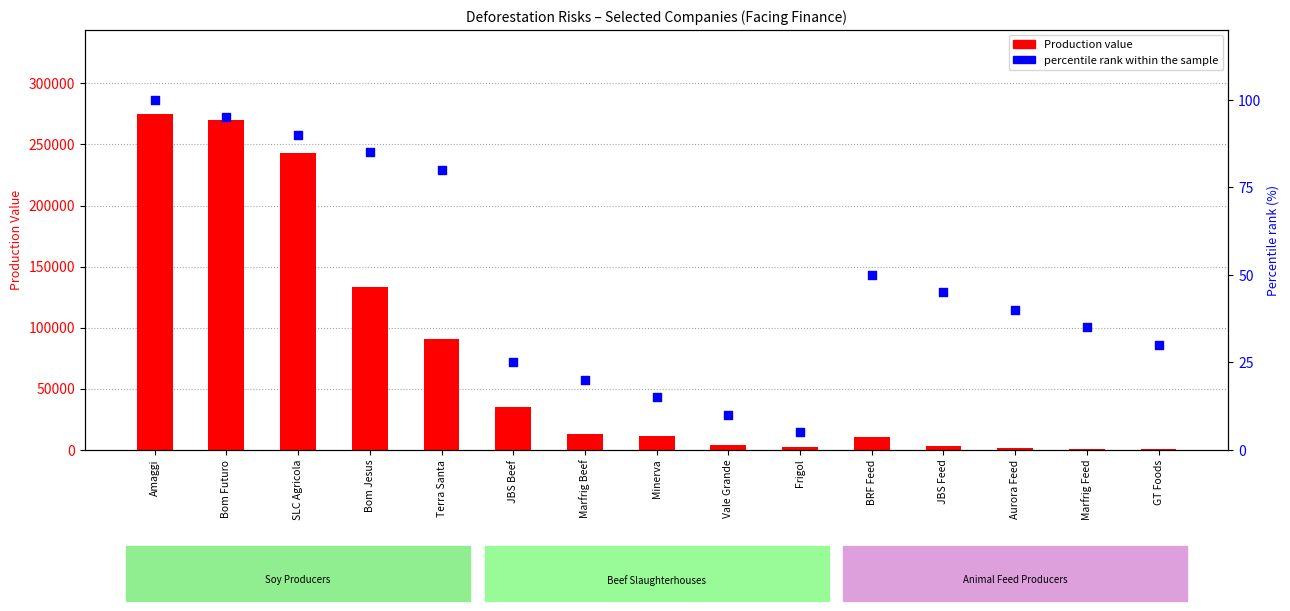

At which category is the sum across all series the highest?

Amaggi